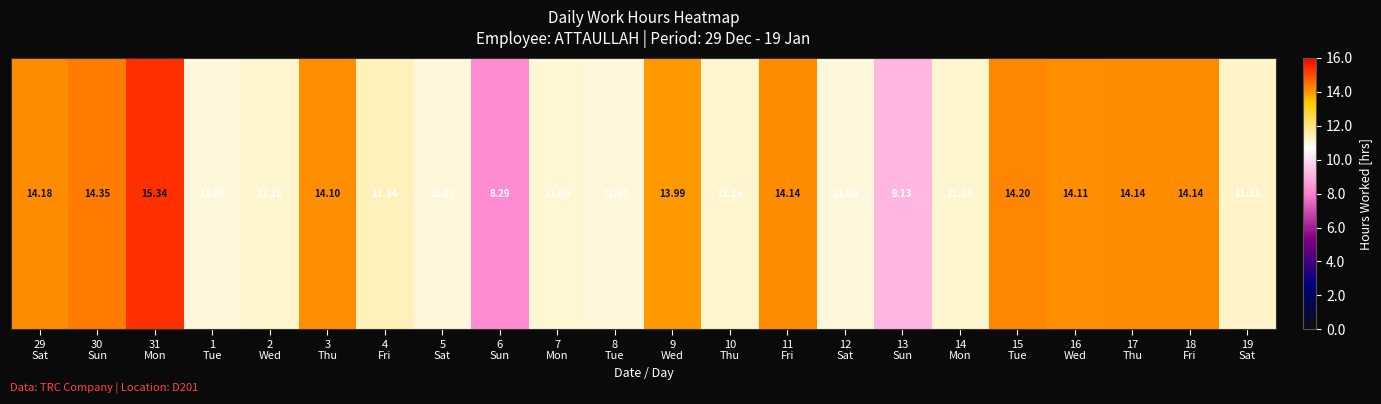

What is the difference between the values at 1
Tue and 4
Fri?

0.3